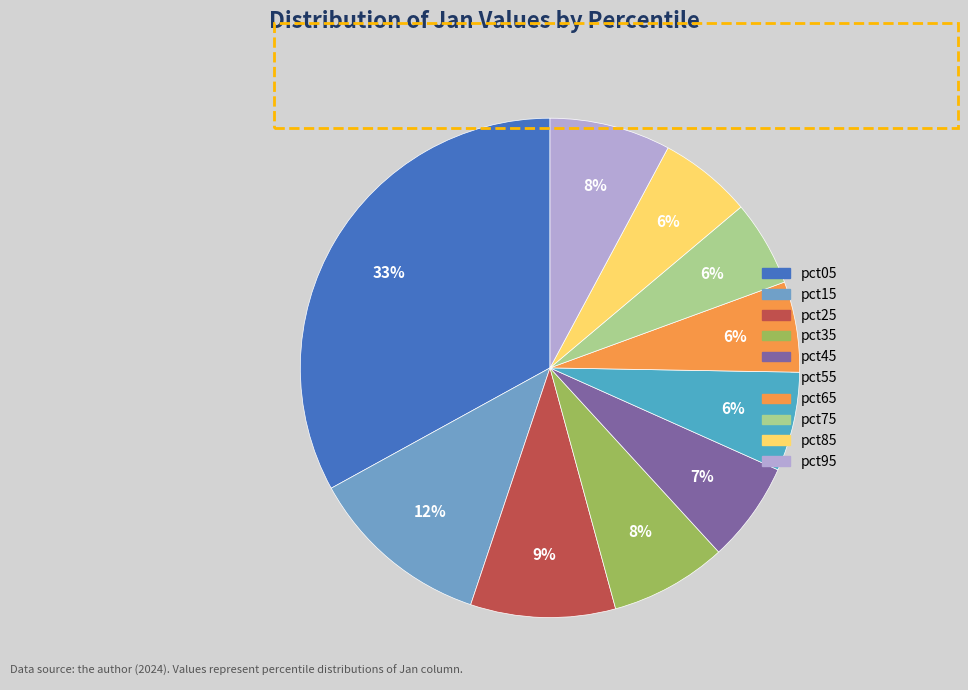

What percentage is the pct75 slice, to the nearest percent?

6%